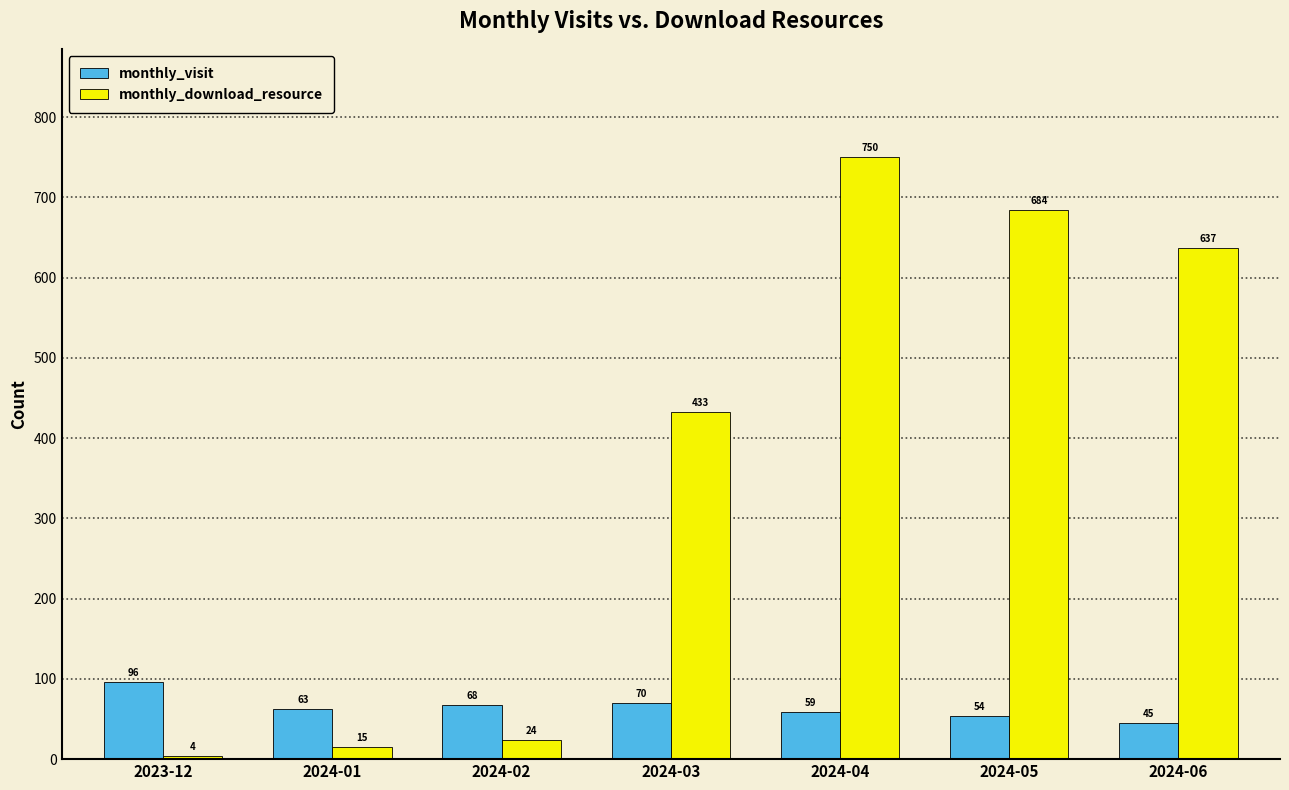

True or false: monthly_download_resource has a value of 948 at 2024-06.

False